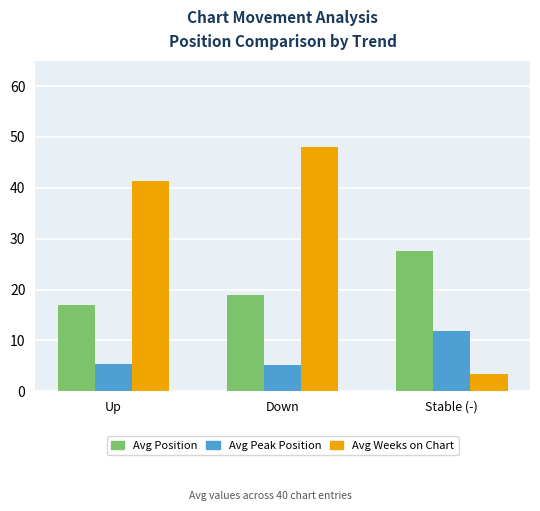

What is the difference between the second highest and minimum values in the Avg Peak Position series?

0.2